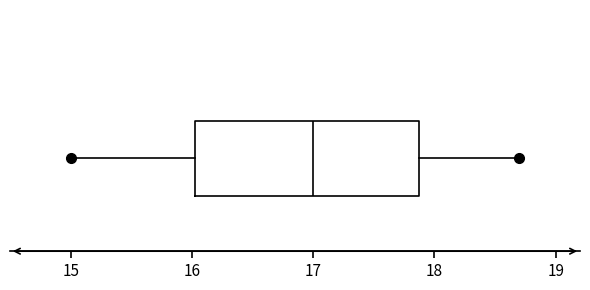

Transcribe this box plot: give where the median line is, the range the box spans, and where the two whiskers end, as read against the x-axis. The values are not printed on the chart, so give them approximately, as read against the axis.

median 17.0, box 16.0 to 17.9, whiskers 15.0 to 18.7